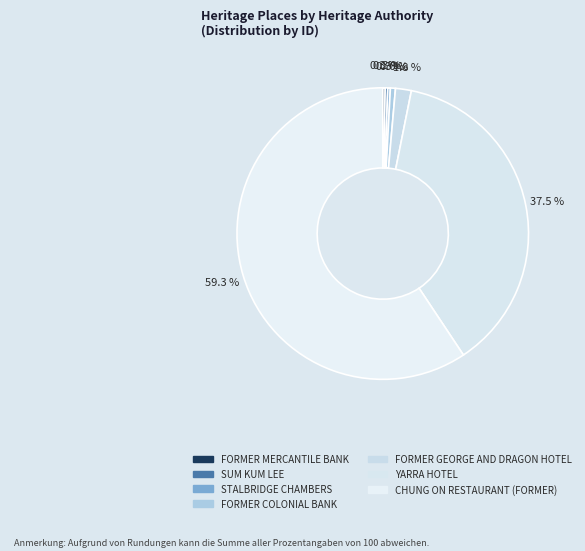

What is the change in value from FORMER GEORGE AND DRAGON HOTEL to CHUNG ON RESTAURANT (FORMER)?

+158118